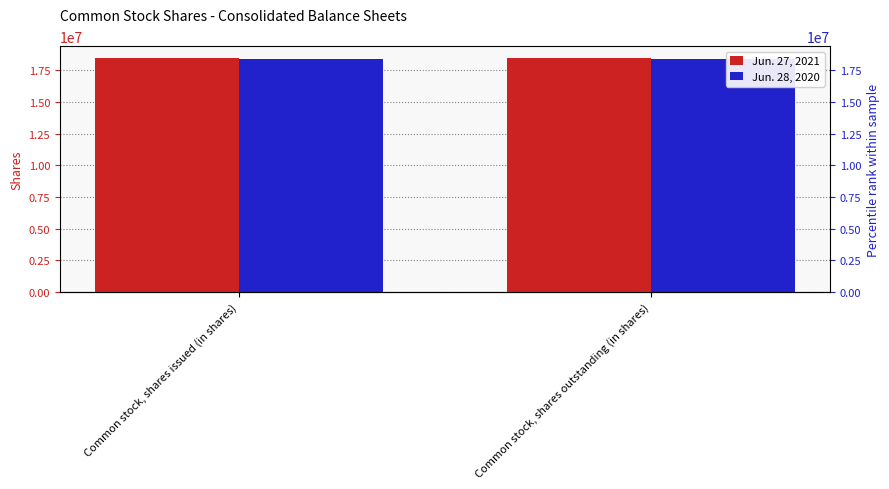

Reading left to right, extract all data points from this chart.

Jun. 27, 2021: Common stock, shares issued (in shares)=18490338	Common stock, shares outstanding (in shares)=18490338
Jun. 28, 2020: Common stock, shares issued (in shares)=18446436	Common stock, shares outstanding (in shares)=18446436